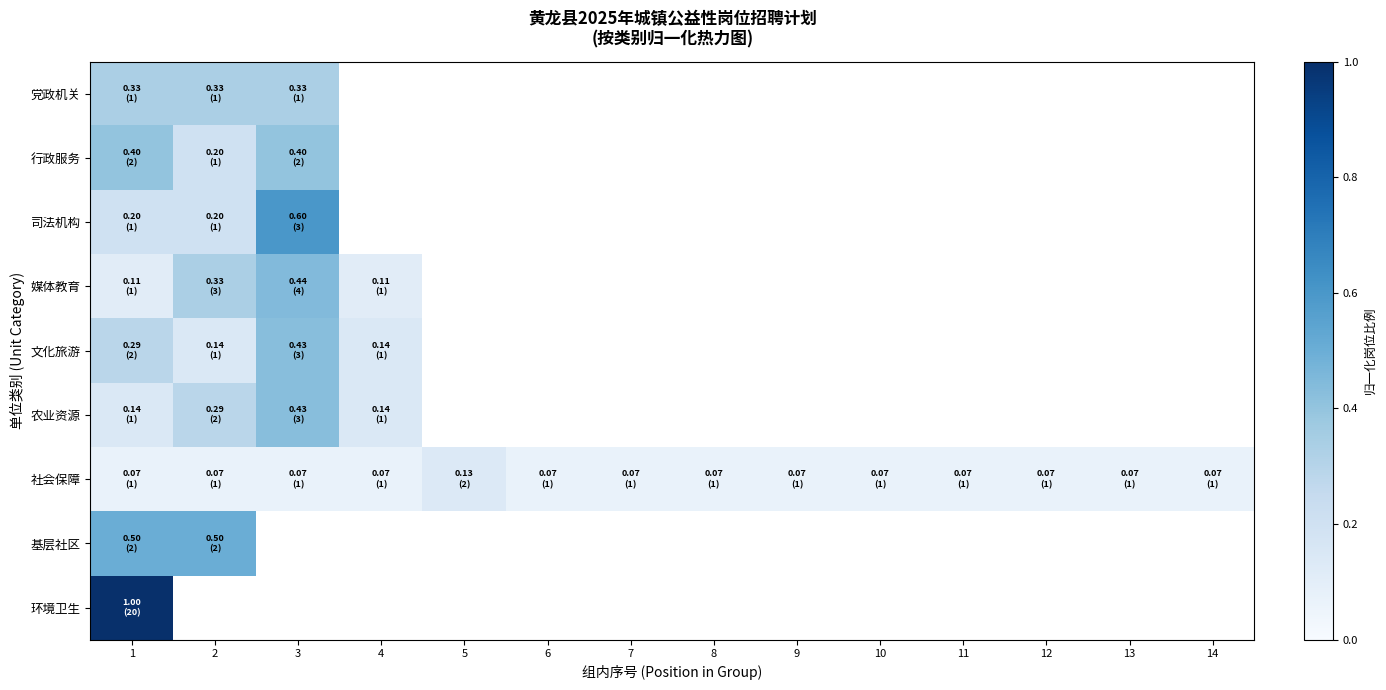

The 基层社区 series shows 0.5 at 2. True or false?

True